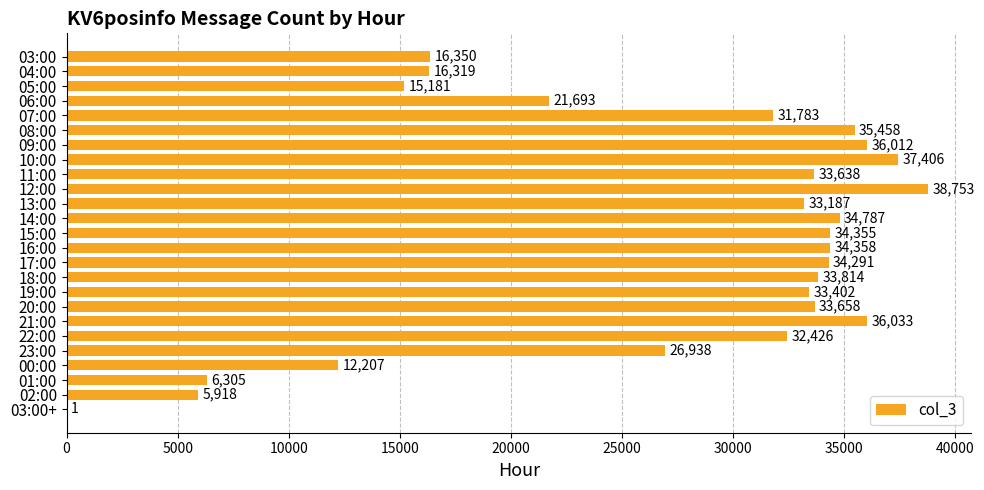

Reading bottom to top, extract all data points from this chart.

03:00+=1	02:00=5918	01:00=6305	00:00=12207	23:00=26938	22:00=32426	21:00=36033	20:00=33658	19:00=33402	18:00=33814	17:00=34291	16:00=34358	15:00=34355	14:00=34787	13:00=33187	12:00=38753	11:00=33638	10:00=37406	09:00=36012	08:00=35458	07:00=31783	06:00=21693	05:00=15181	04:00=16319	03:00=16350